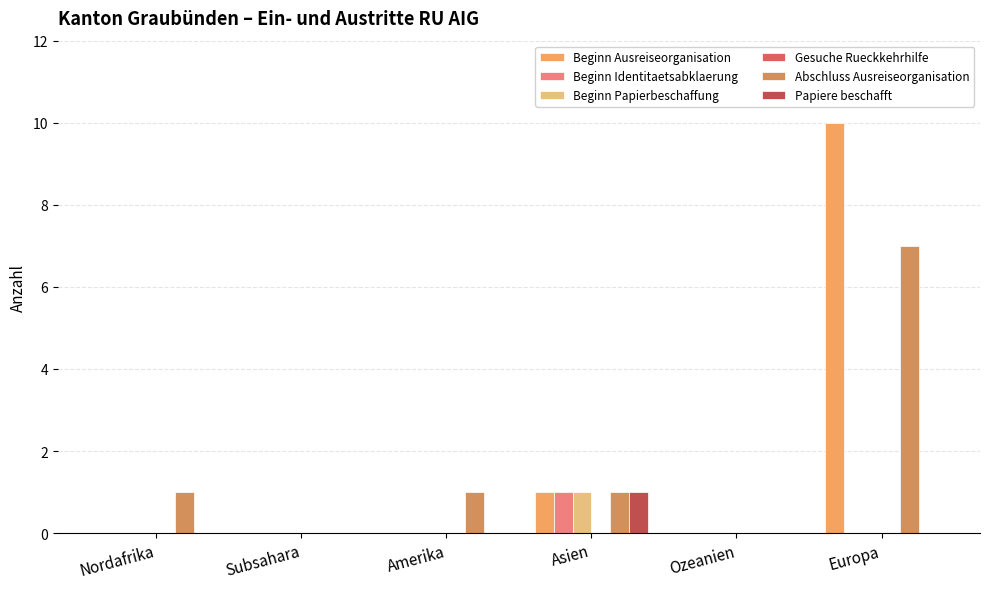

At which category is the sum across all series the highest?

Europa